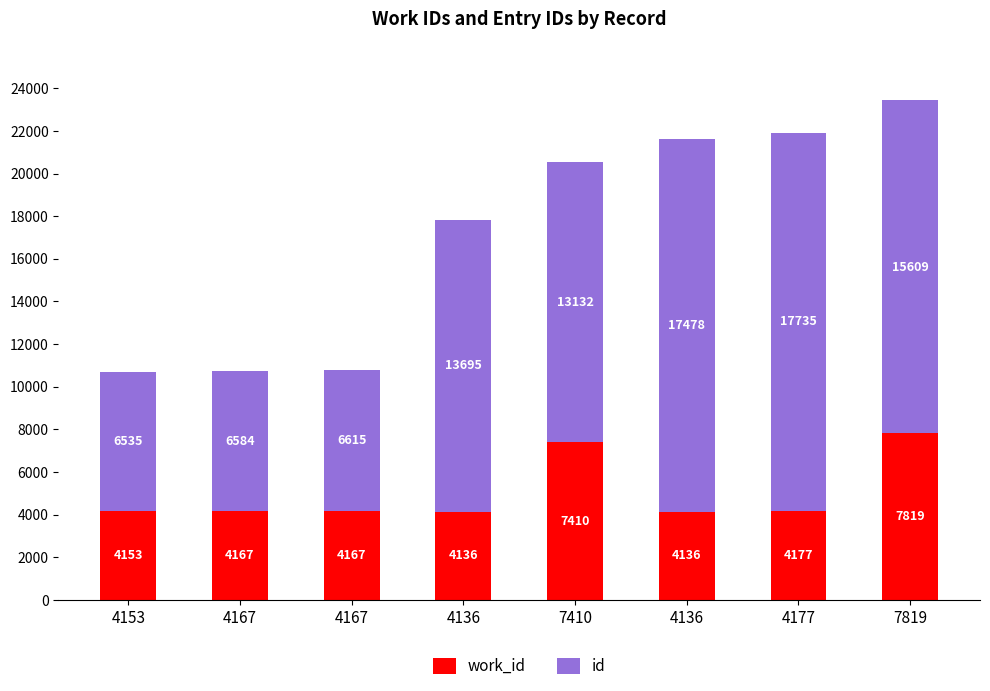

What is the sum of all id values?

97383